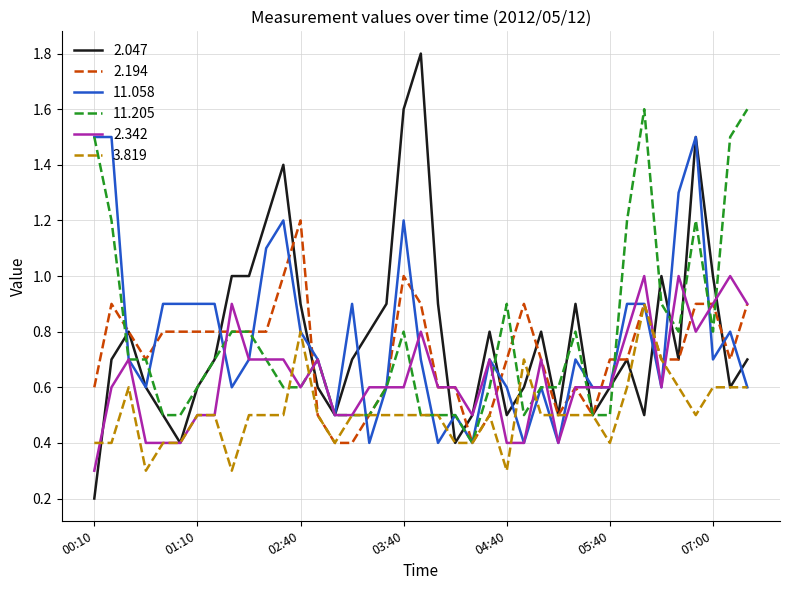

Does the chart have visible grid lines?

Yes